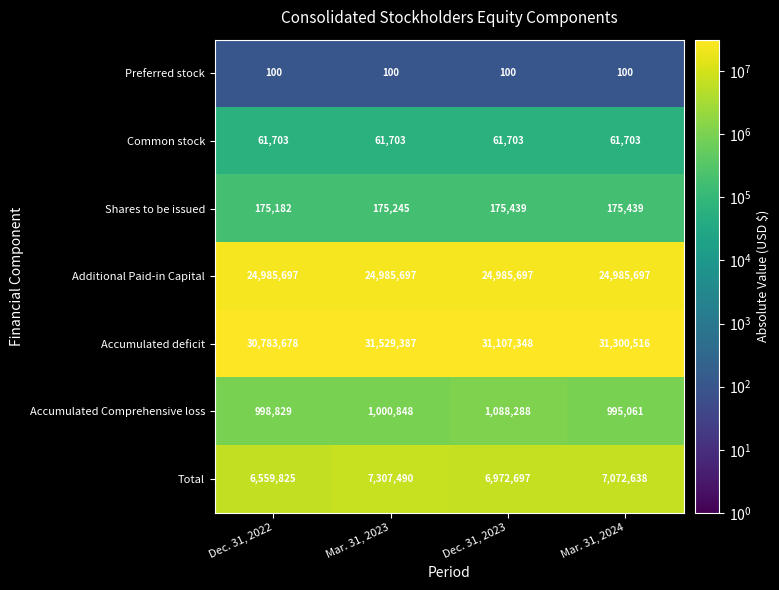

At how many categories does at least one series exceed 12764396?

4